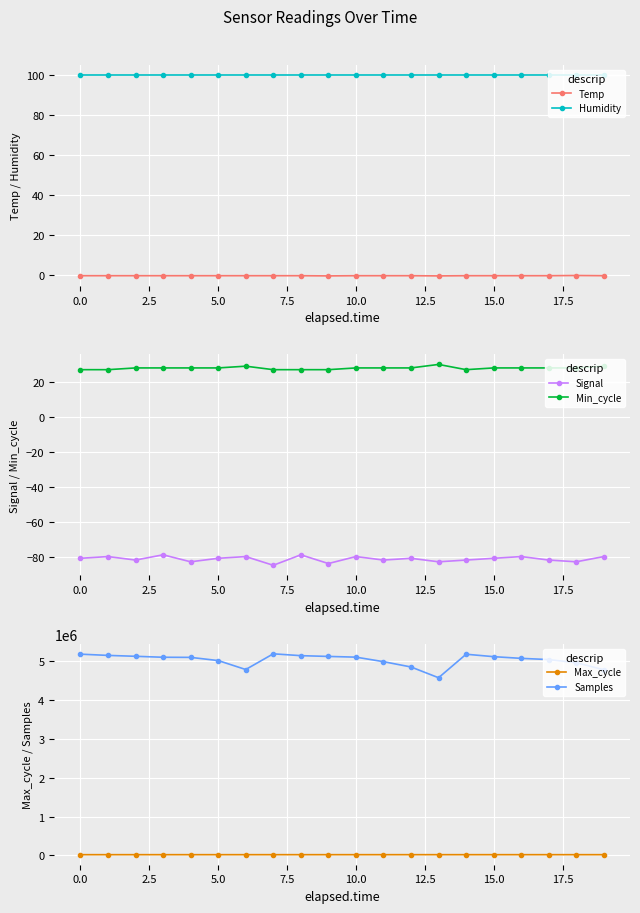

Which series has the largest total across all categories?

Samples